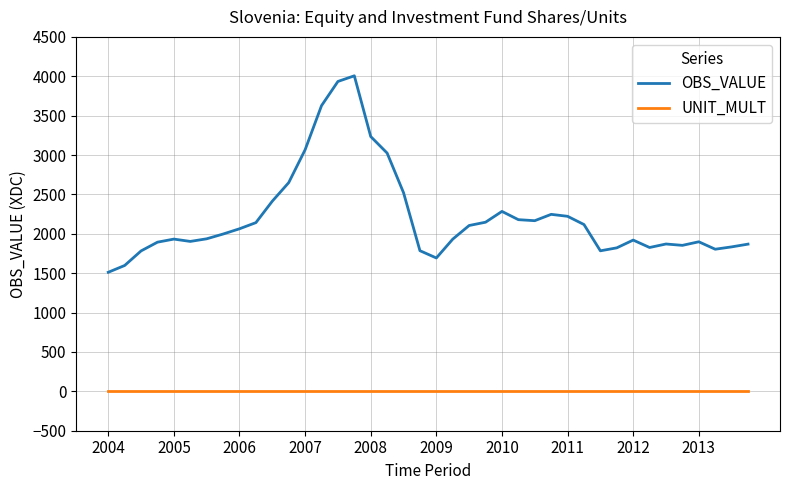

In OBS_VALUE, how many points are higher than both neighbors (excluding endpoints)?

7